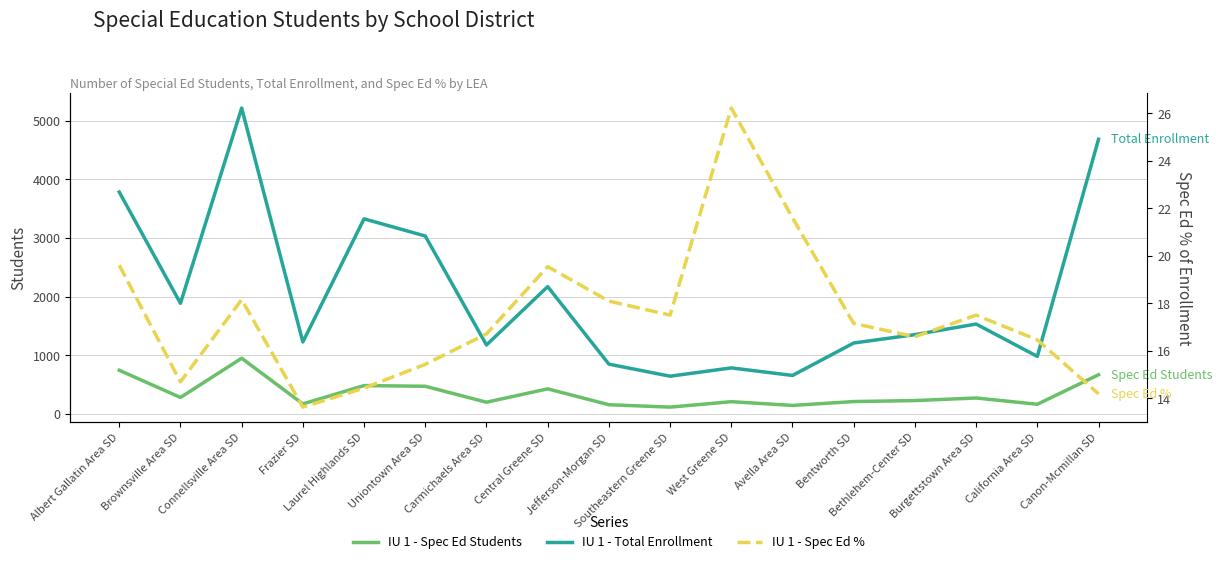

At Brownsville Area SD, list the series in order from smallest to largest.

IU 1 - Spec Ed %, IU 1 - Spec Ed Students, IU 1 - Total Enrollment